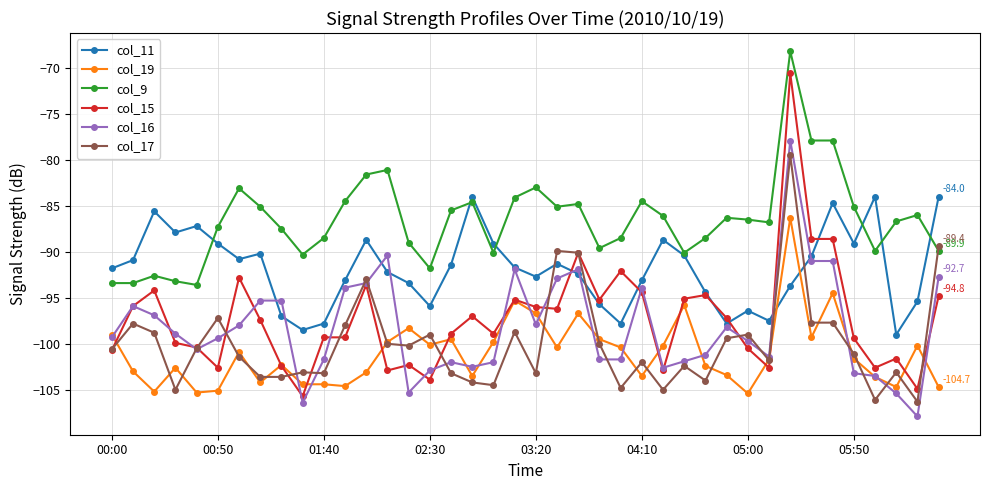

True or false: col_16 has more than 0 points higher than both neighbors.

True